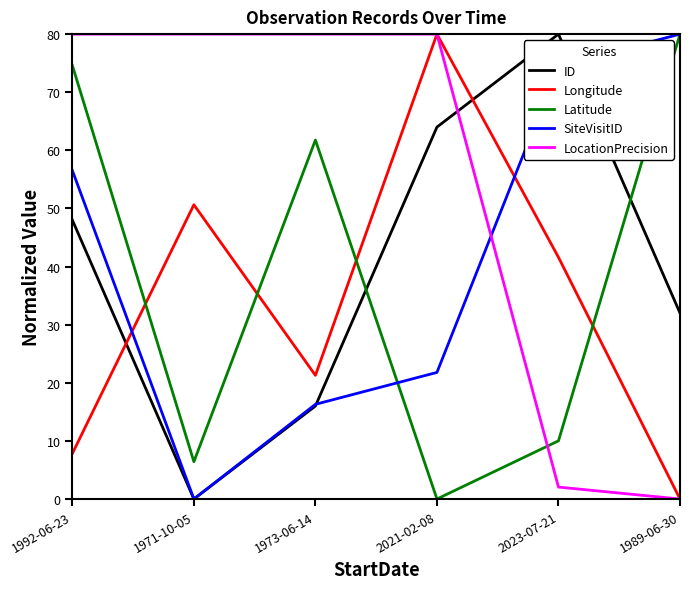

What position from the left is 2021-02-08?

4